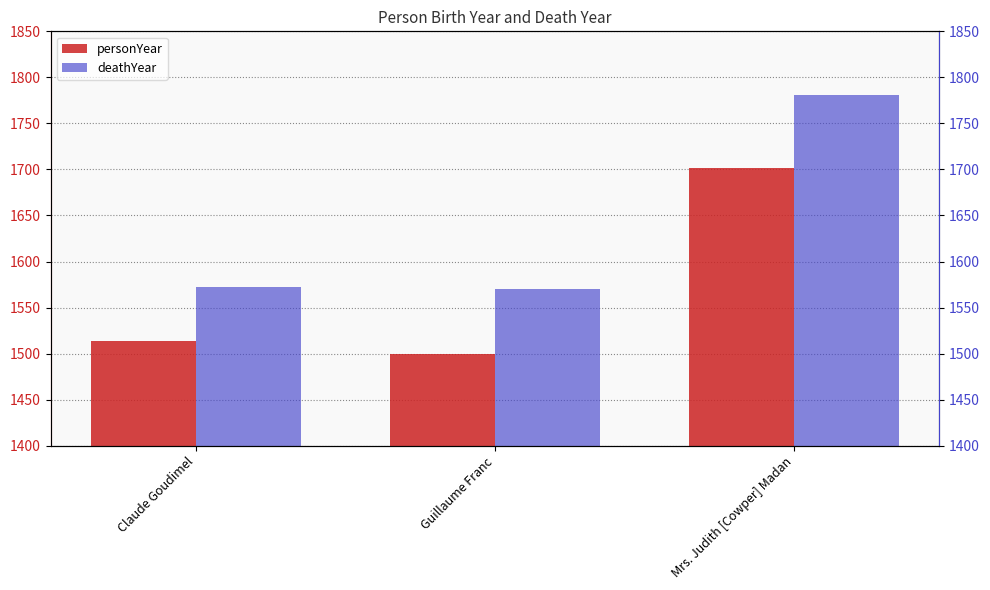

What is the greatest value displayed?

1781